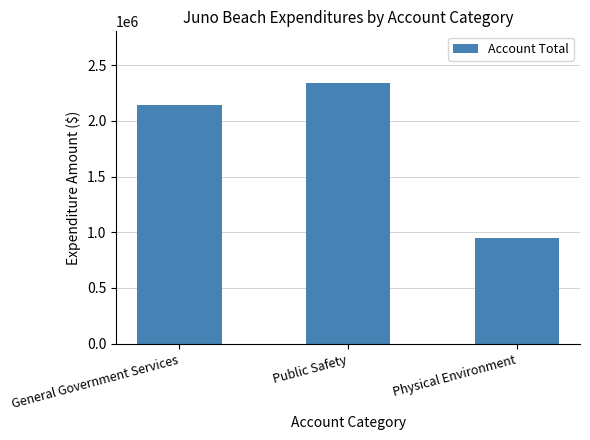

Reading left to right, what are all the values shown in this chart?

2142267	2337121	948719